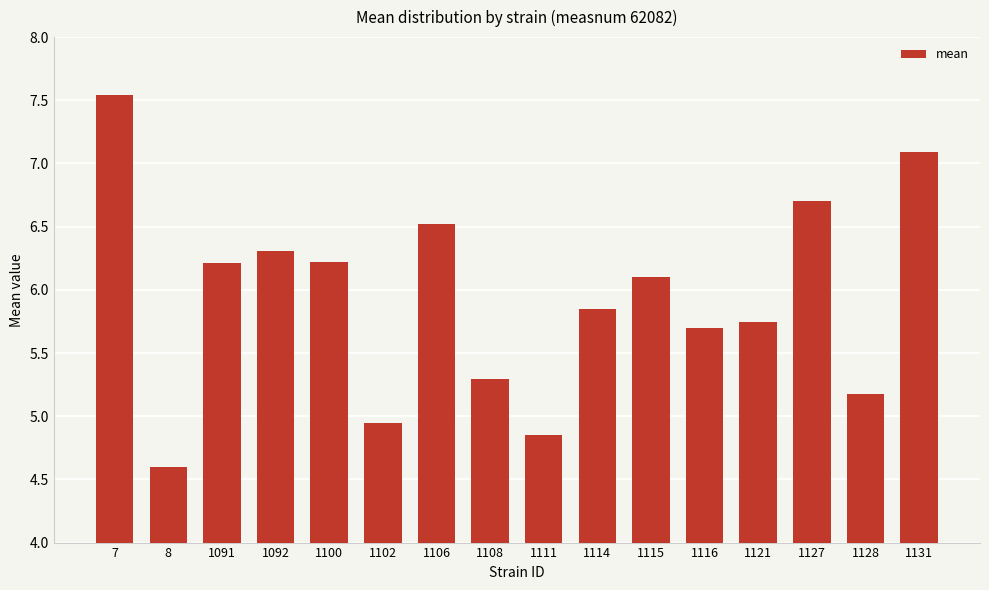

True or false: the data shows 2.8 at 7.

False